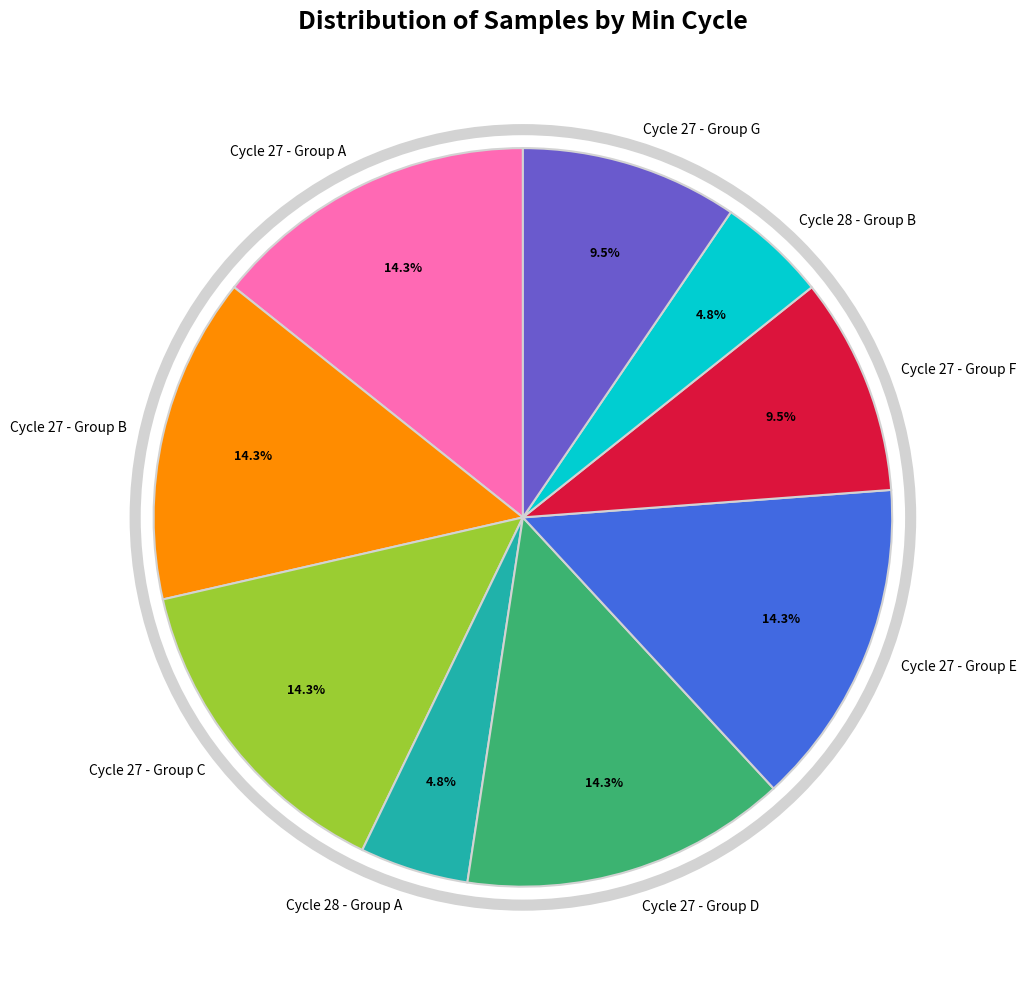

What is the ratio of the value at Cycle 27 - Group E to the value at Cycle 27 - Group B?

1.0